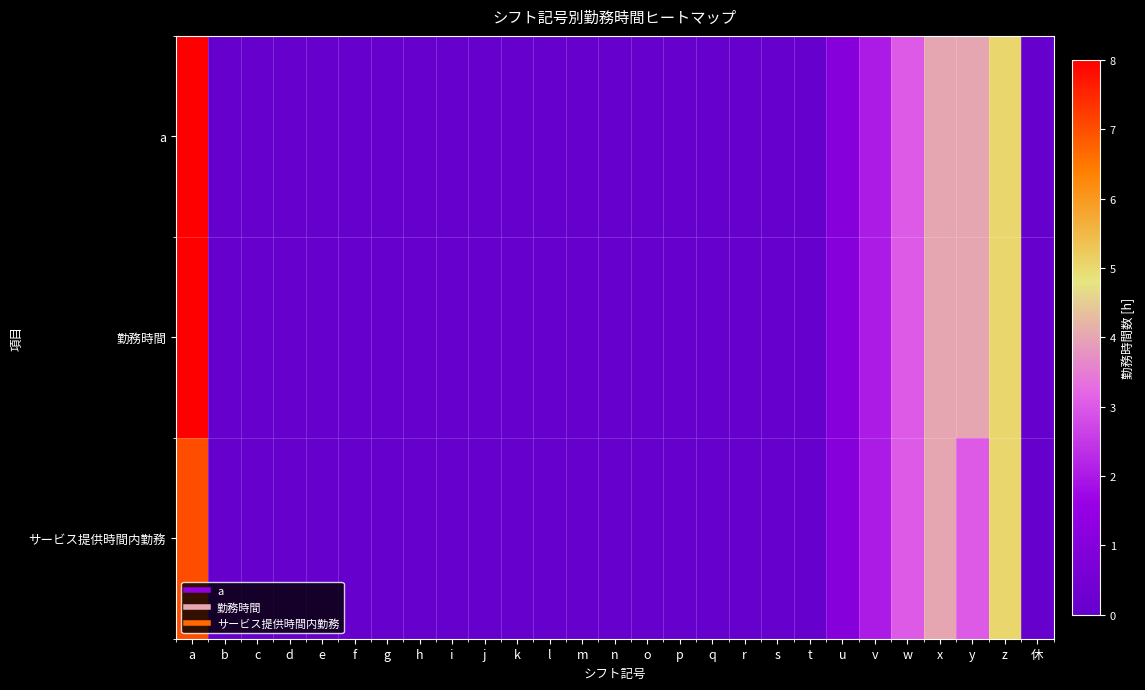

List the series in order of their peak value, lowest first.

サービス提供時間内勤務, a, 勤務時間